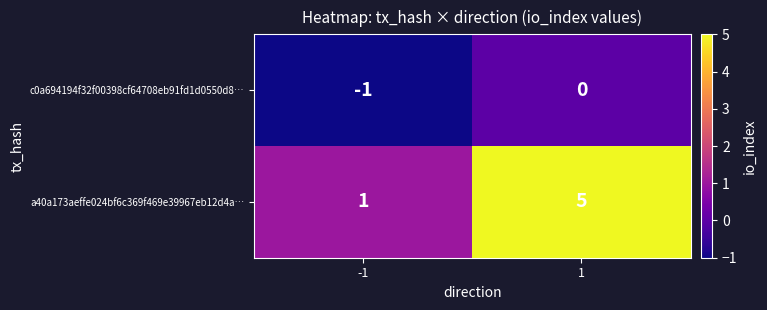

Reading left to right, transcribe all the data shown in this chart.

c0a694194f32f00398cf64708eb91fd1d0550d8…: -1	0
a40a173aeffe024bf6c369f469e39967eb12d4a…: 1	5